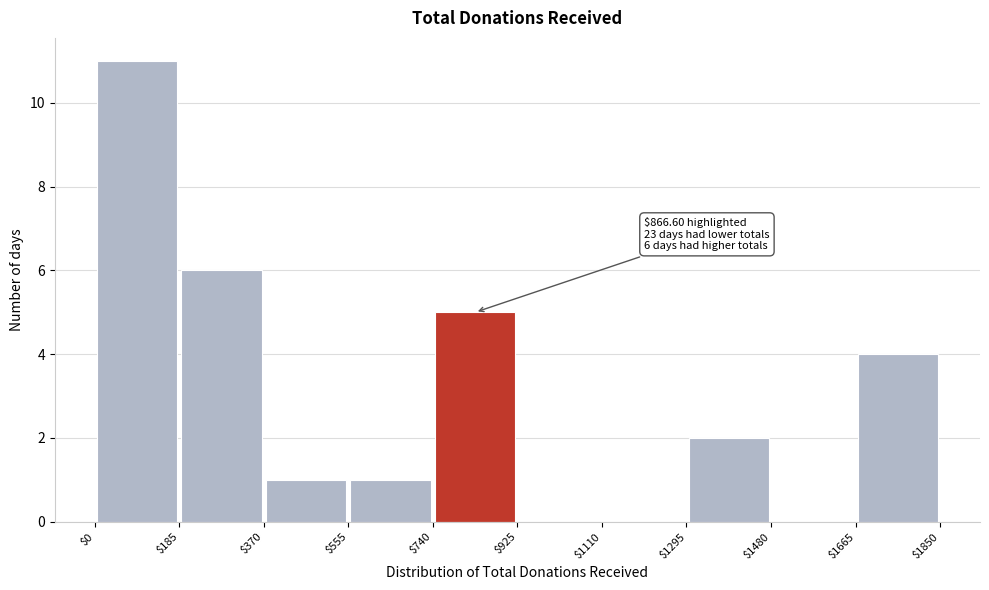

Over which range of the x-axis is the bar tallest?

$0 to $185